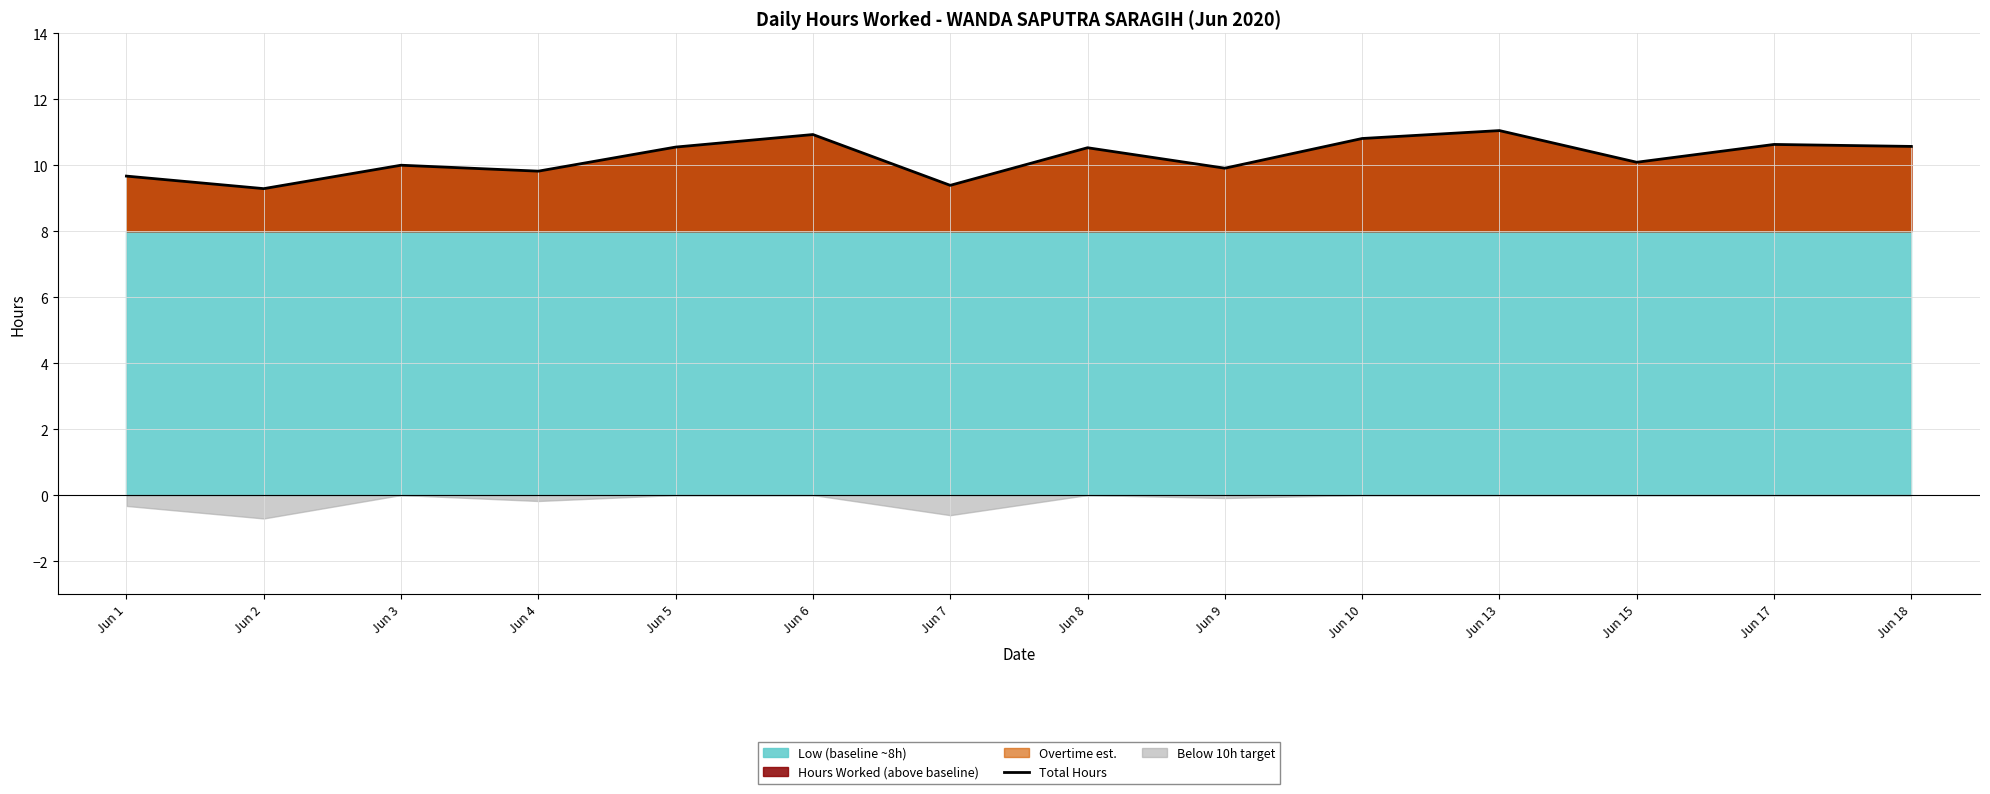

What is the difference between the values at Jun 6 and Jun 7?

1.5